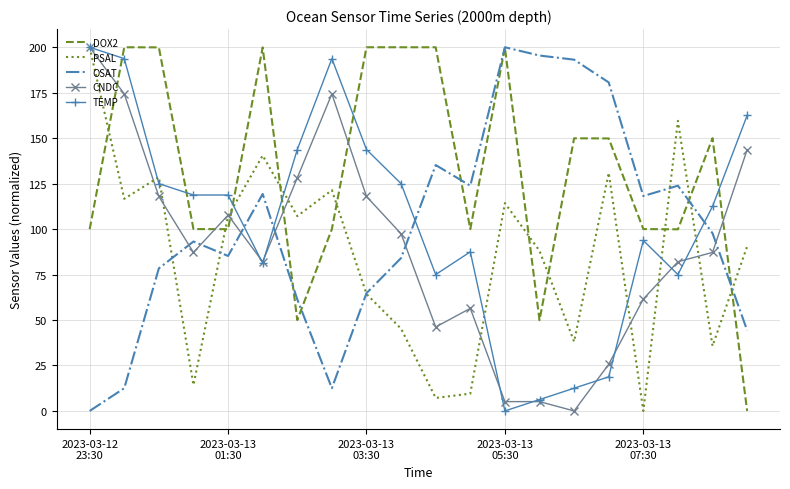

What is the maximum value for DOX2?

200.0